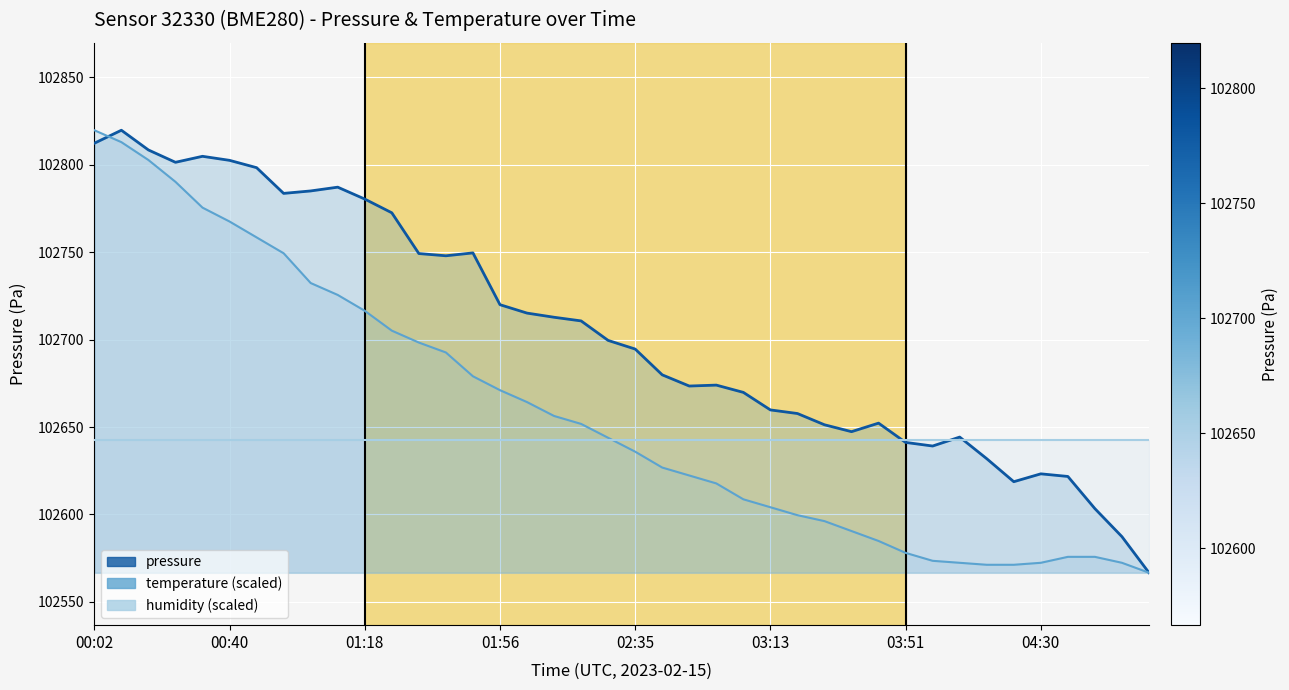

True or false: humidity has more than 1 interior local peaks.

False